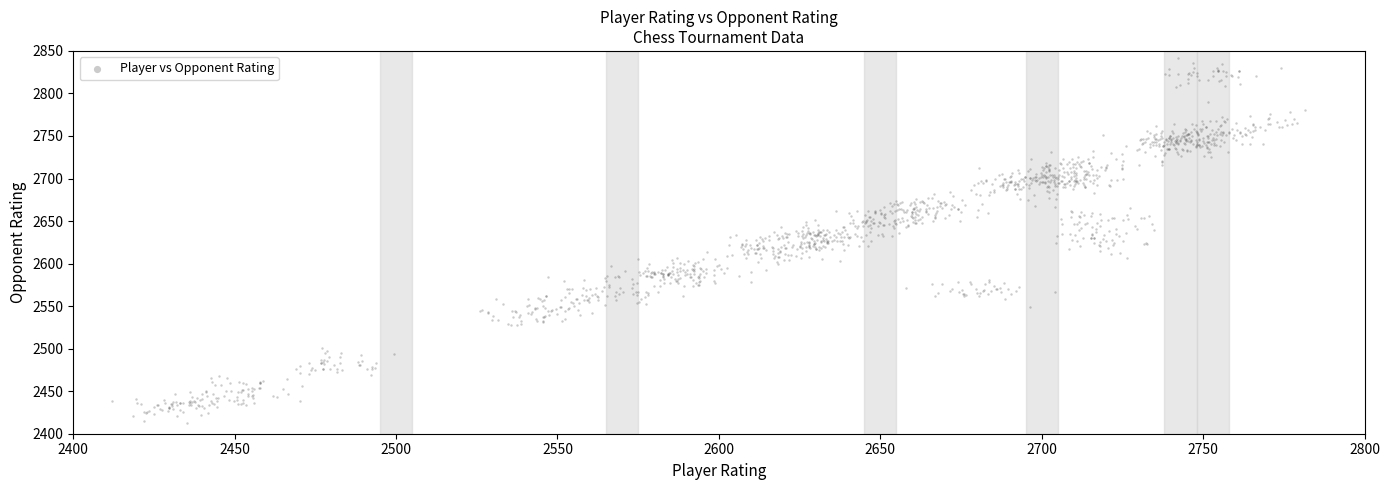

What is the range of Y values (max minus min)?

429.1